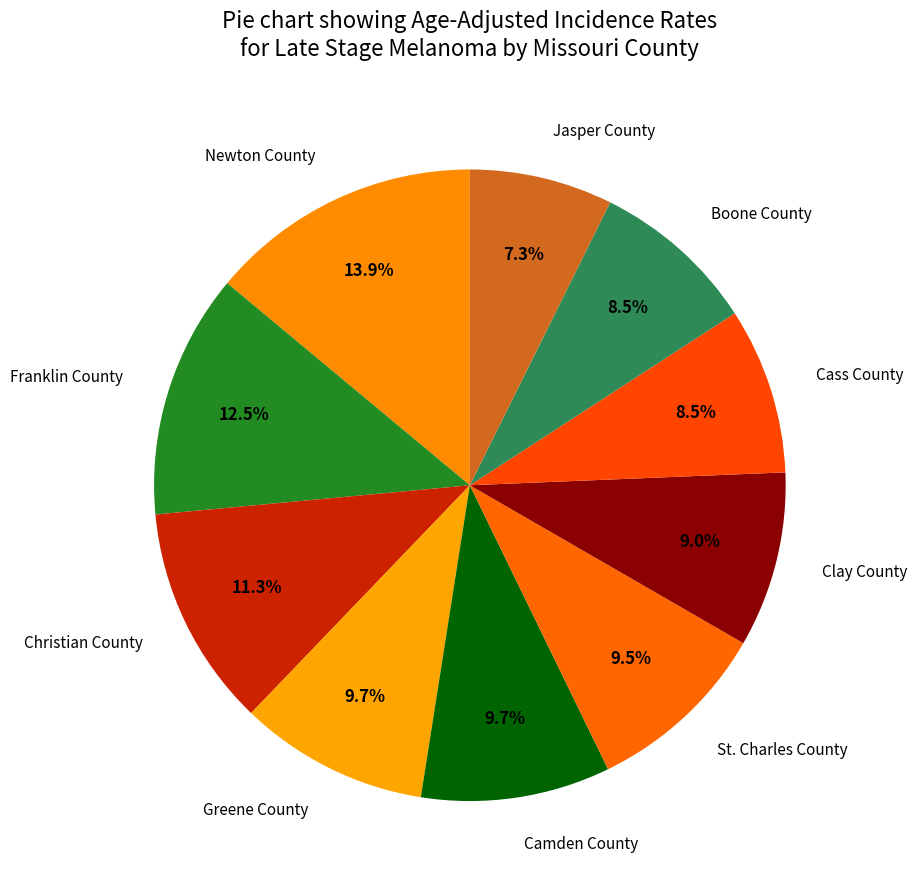

Do Camden County and Greene County together represent more than half of the pie?

No